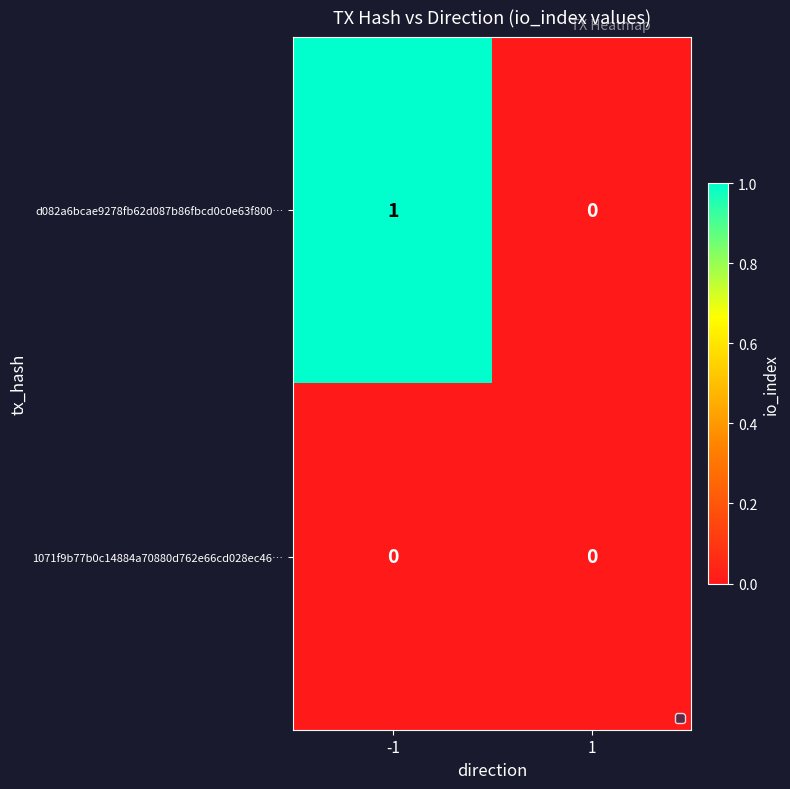

At which category is the sum across all series the highest?

-1